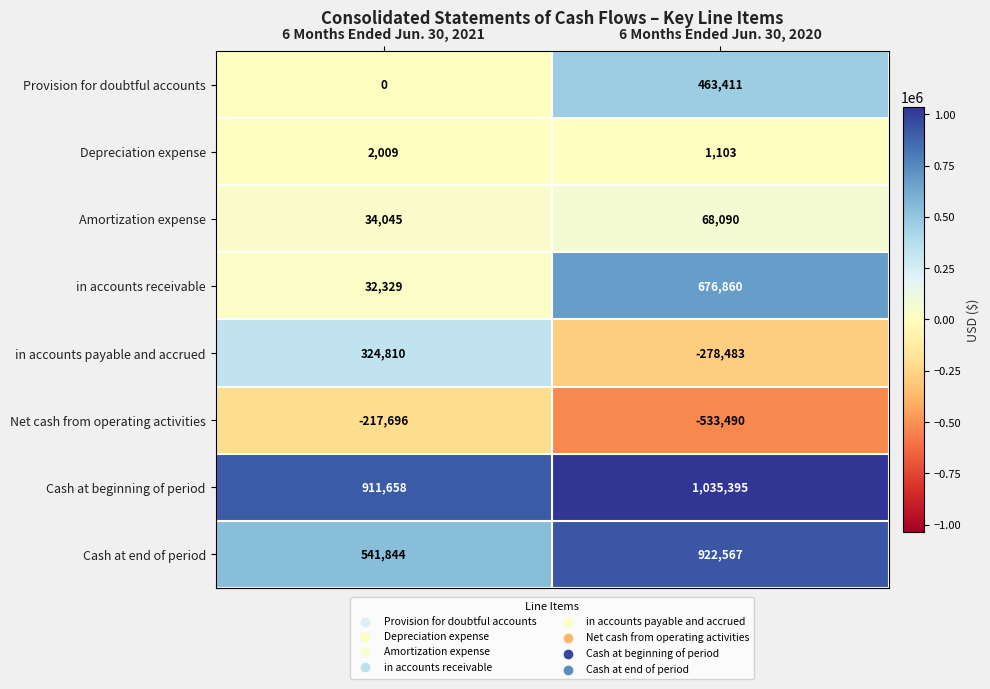

At which label is in accounts receivable closest to 354594?

6 Months Ended Jun. 30, 2021